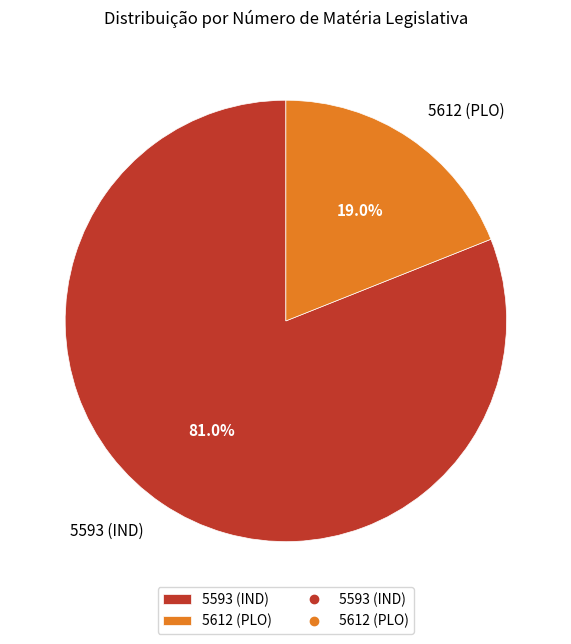

Which slice is the smallest?

5612 (PLO)